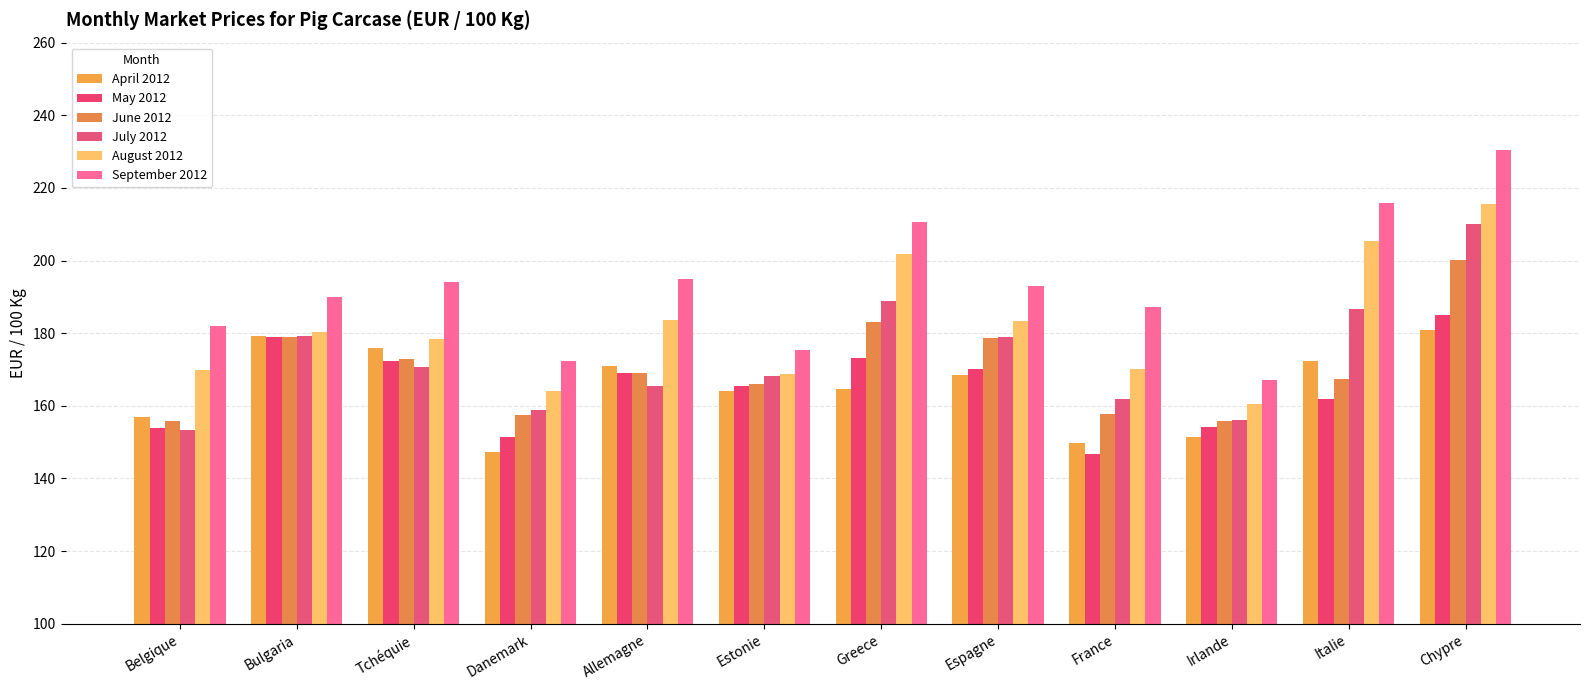

Are the bars horizontal?

No